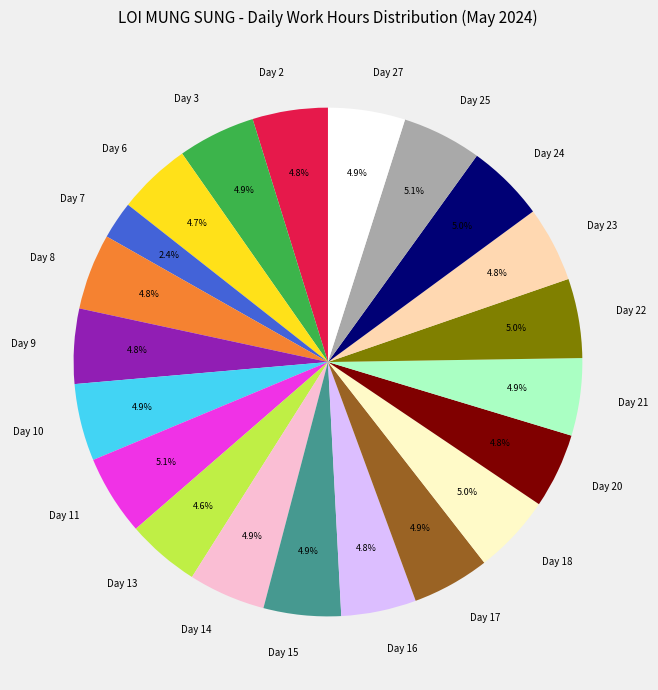

What is the ratio of the value at Day 11 to the value at Day 21?

1.0